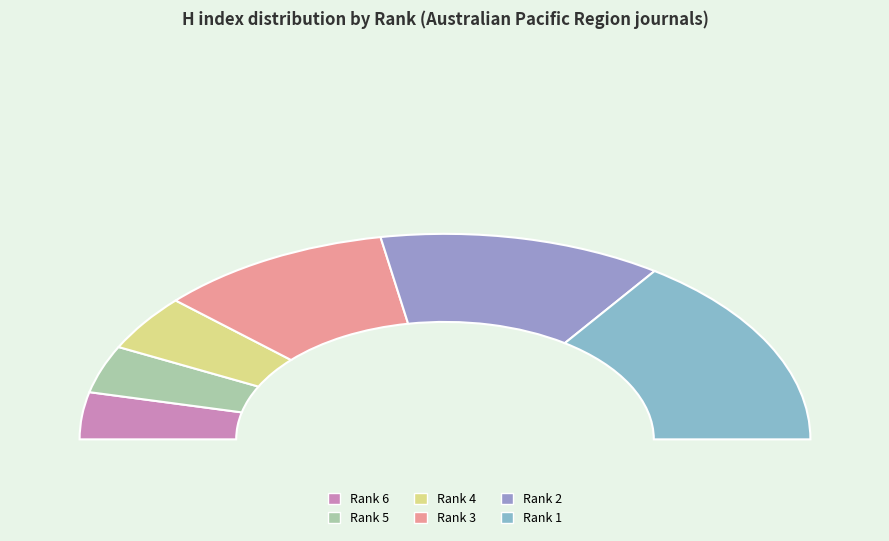

Count the number of slices in the pie.

6